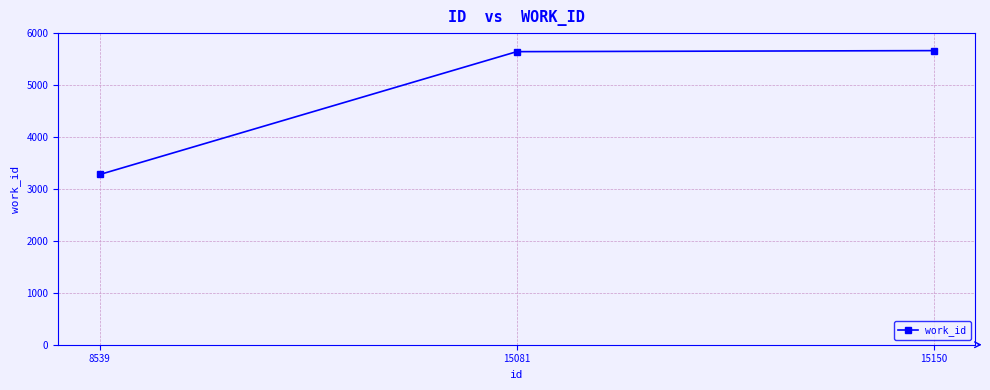

What is the greatest value displayed?

5663